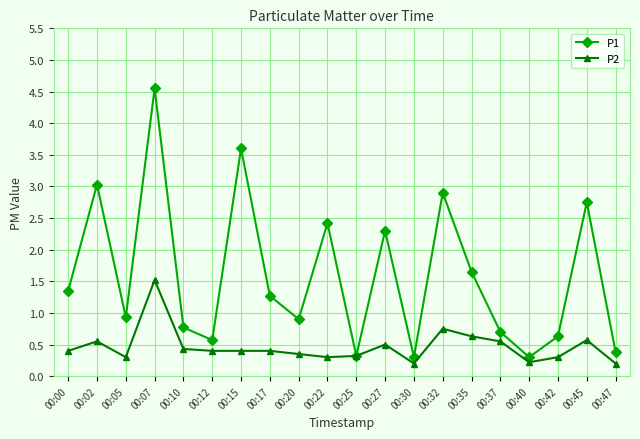

Does the chart have visible grid lines?

Yes